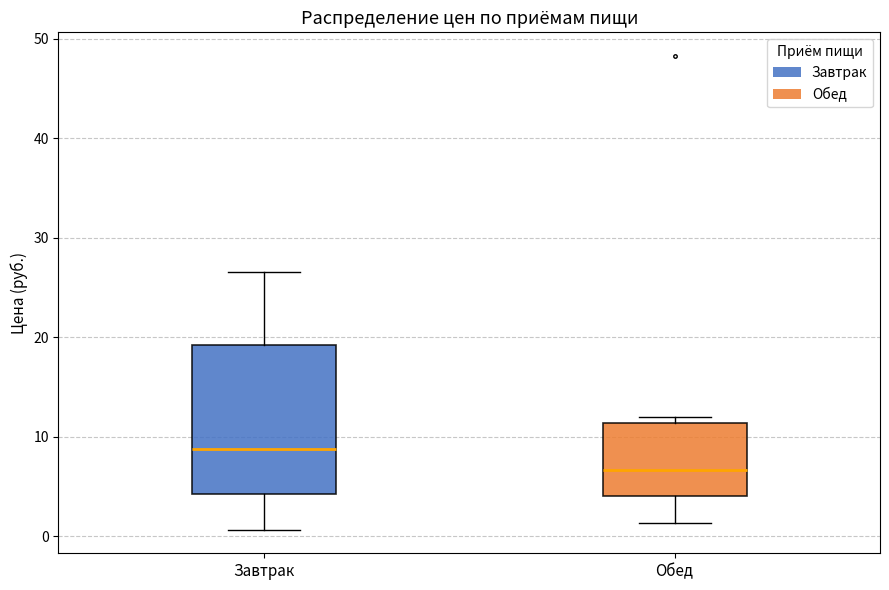

Comparing the boxes themselves (not the whiskers), which one is the tallest?

Завтрак